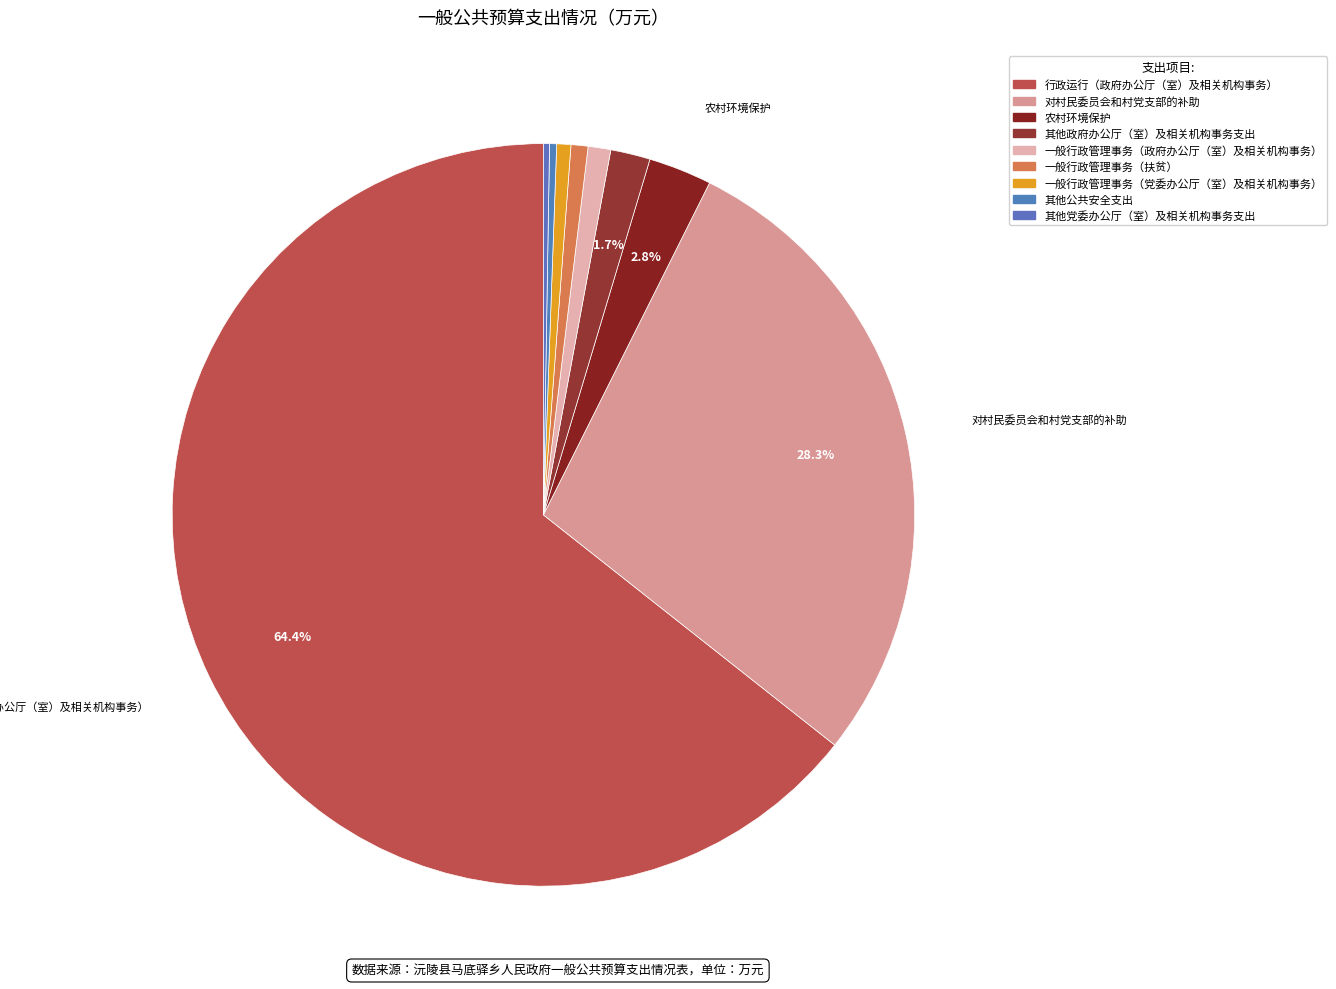

Is there any slice that represents more than half of the pie?

Yes